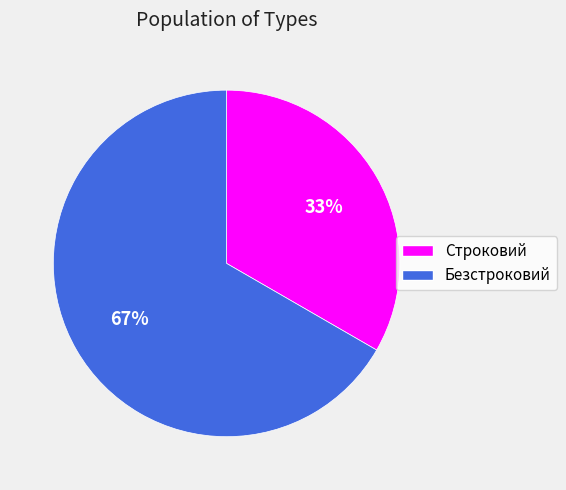

How many slices are in this pie chart?

2